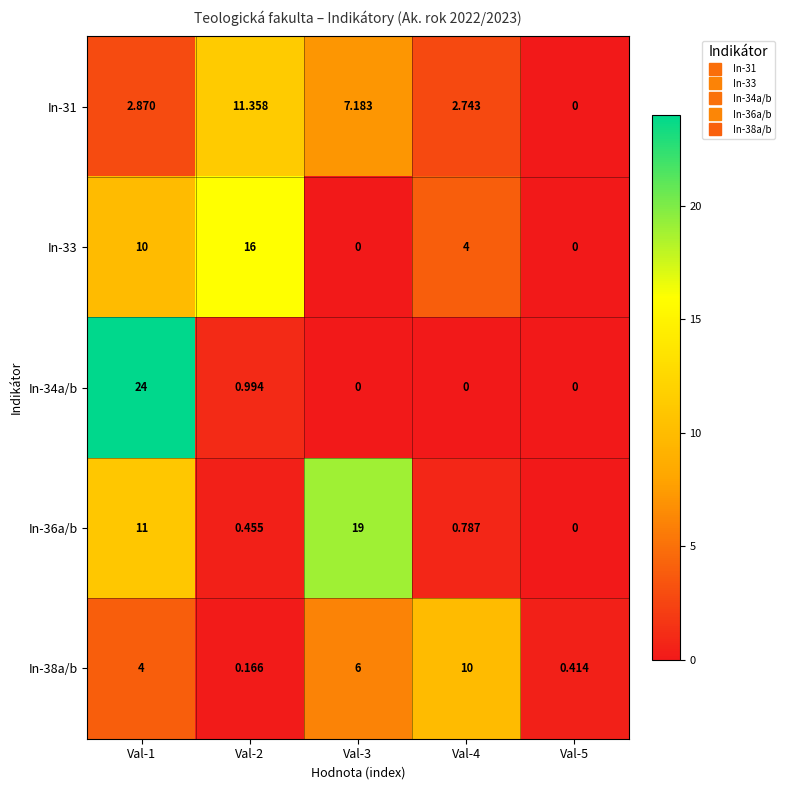

Is the value of In-34a/b at Val-2 greater than the value of In-36a/b at Val-5?

Yes